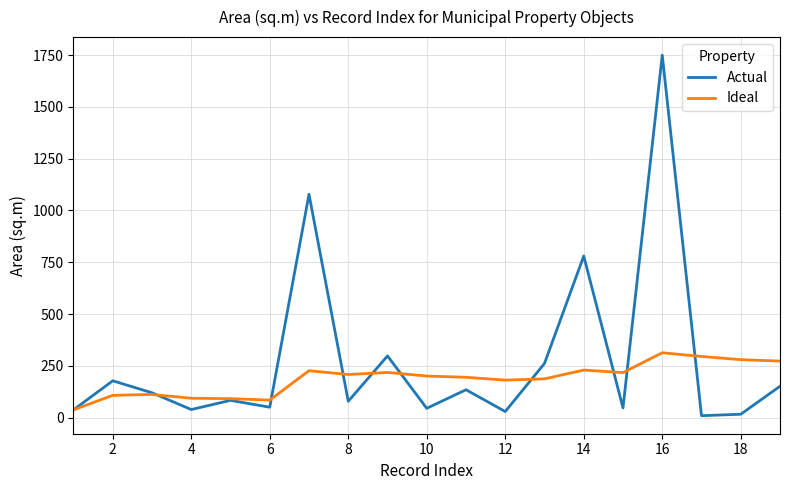

Rank the series by their average value, from highest to lowest.

Actual, Ideal